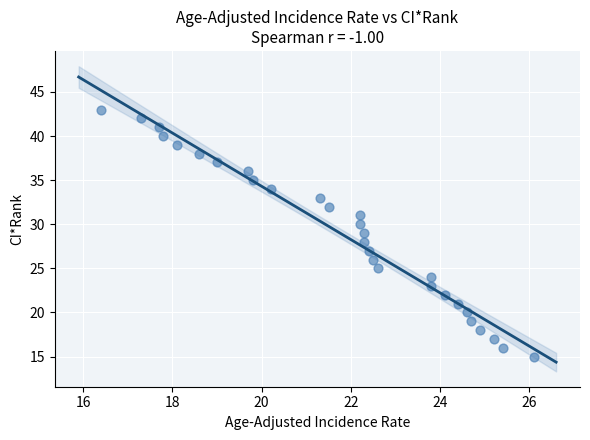

What is the range of Y values (max minus min)?

28